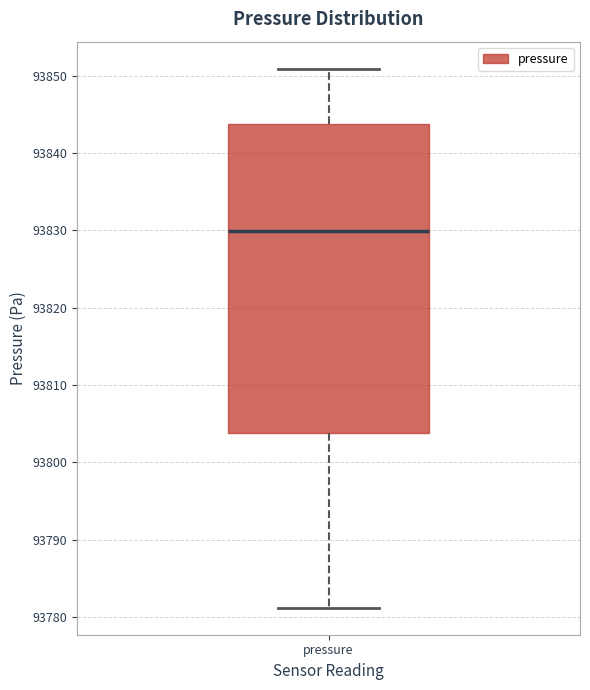

Transcribe this box plot: give where the median line is, the range the box spans, and where the two whiskers end, as read against the y-axis. The values are not printed on the chart, so give them approximately, as read against the axis.

median 93830, box 93804 to 93844, whiskers 93781 to 93851